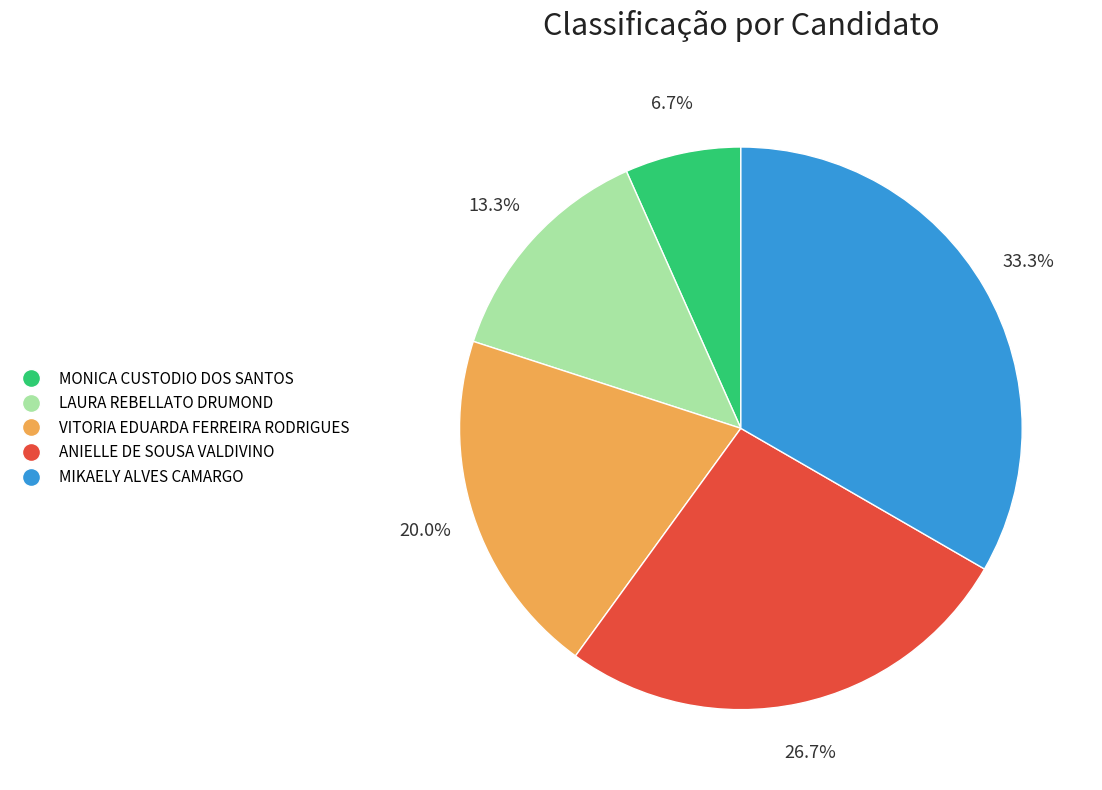

Which slice is the largest?

MIKAELY ALVES CAMARGO